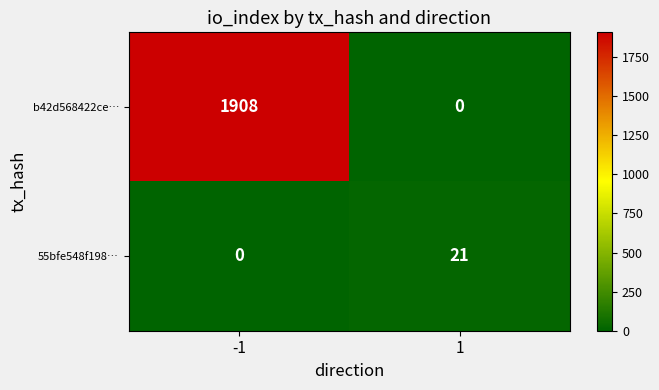

Which series has the largest total across all categories?

b42d568422ce…